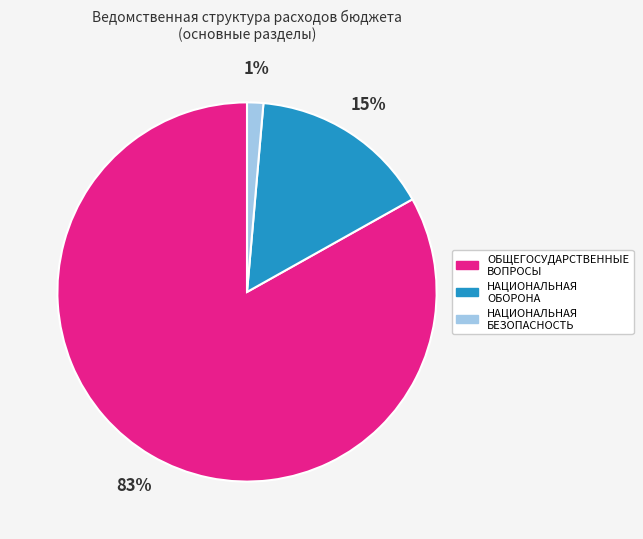

To the nearest percent, what is the difference between the НАЦИОНАЛЬНАЯ БЕЗОПАСНОСТЬ and НАЦИОНАЛЬНАЯ ОБОРОНА slice percentages?

14%